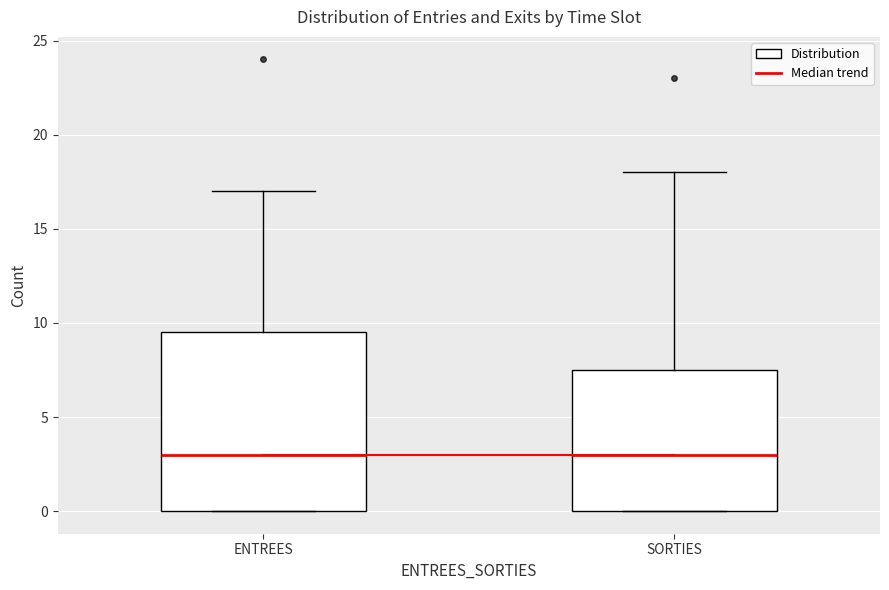

Reading left to right, transcribe this box plot: for each box, give where its median line is, the range the box spans, and where its two whiskers end, as read against the y-axis. The values are not printed on the chart, so give them approximately, as read against the axis.

ENTREES: median 3.0, box 0.0 to 9.5, whiskers 0.0 to 17.0
SORTIES: median 3.0, box 0.0 to 7.5, whiskers 0.0 to 18.0